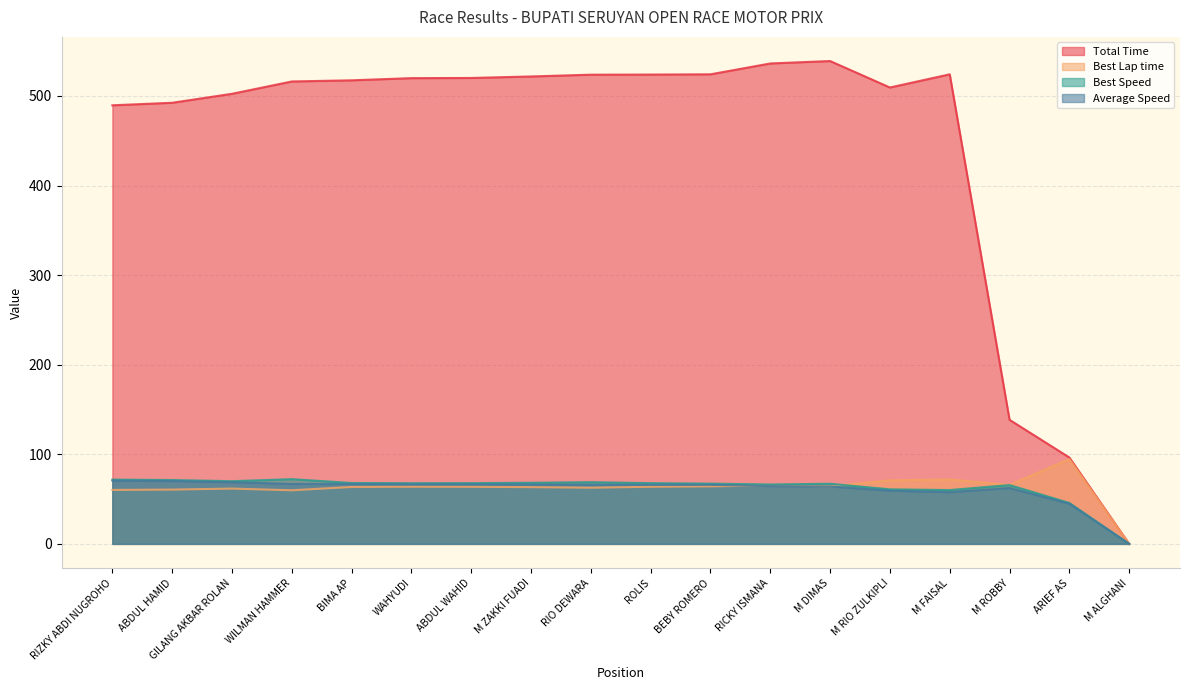

What is the sum of all Best Speed values?

1126.5